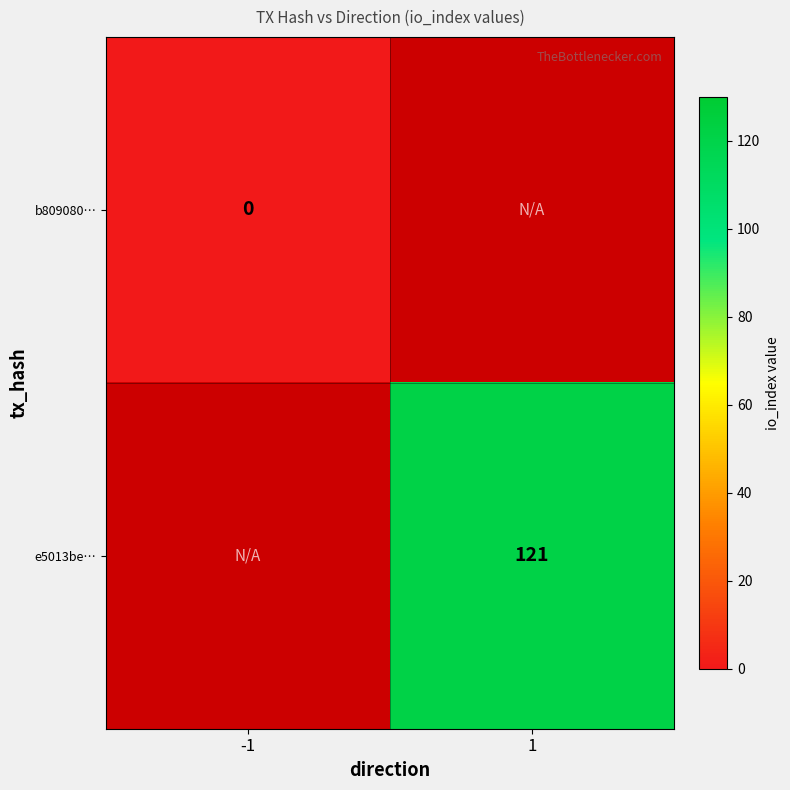

The e5013be… series shows 121 at 1. True or false?

True